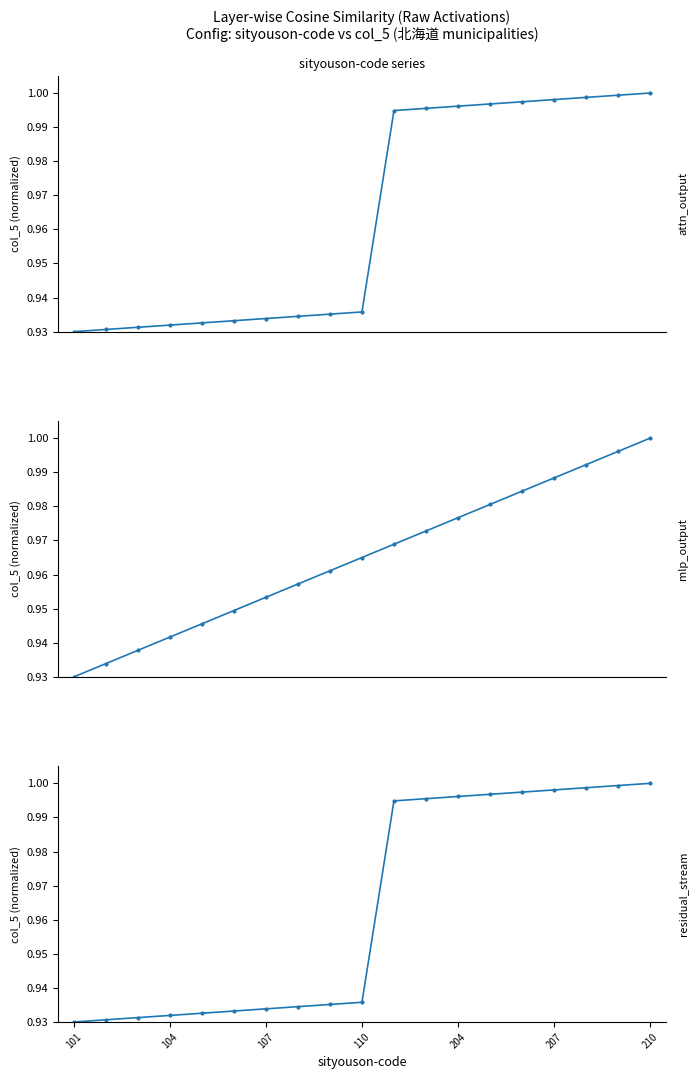

Rank the series by their maximum value, from highest to lowest.

attn_output, mlp_output, residual_stream